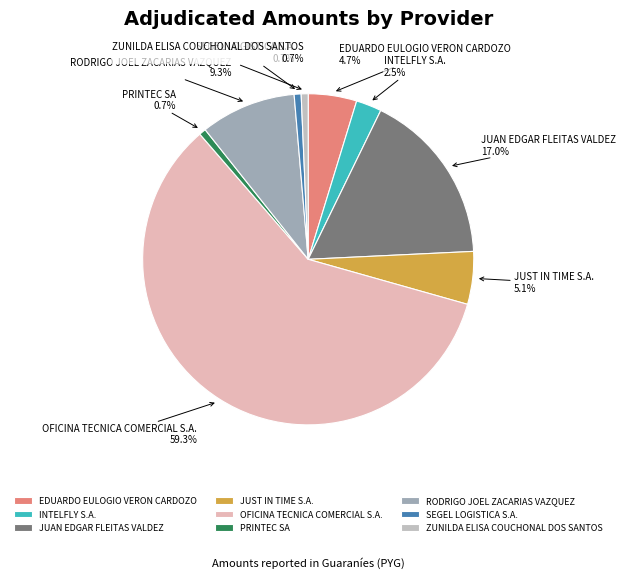

What percentage is NOT represented by RODRIGO JOEL ZACARIAS VAZQUEZ?

90.7%